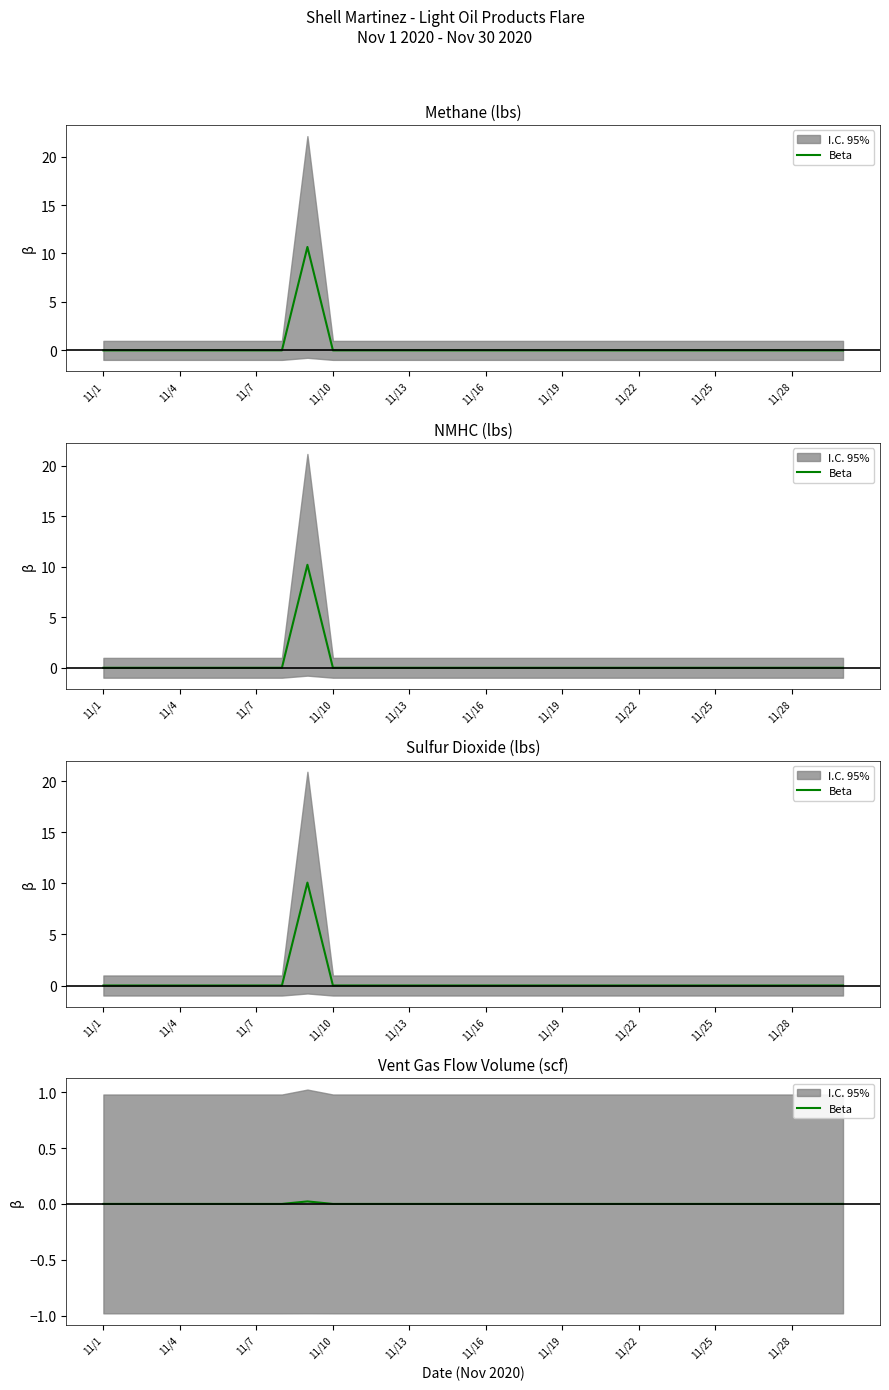

At which label is the value closest to 0?

11/1